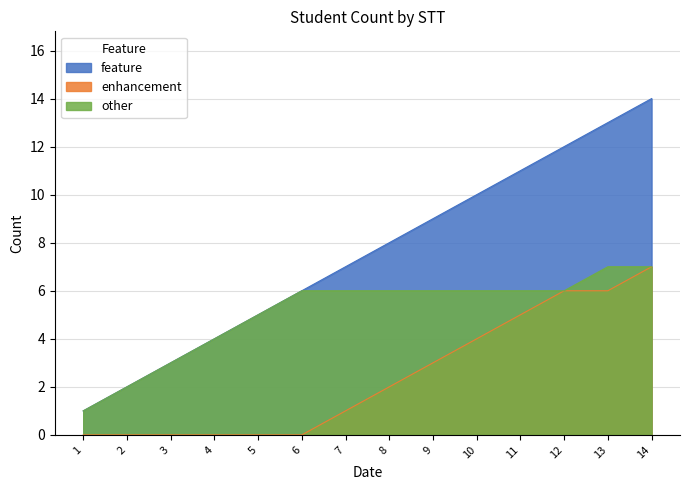

Which series has the largest range (max minus min)?

feature